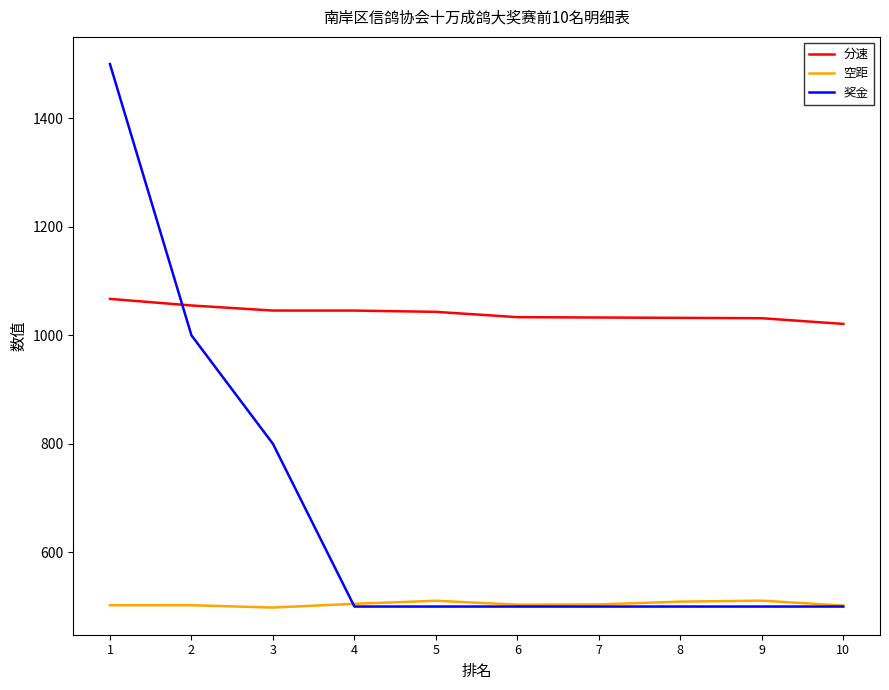

What is the average value of the 空距 series?

504.8